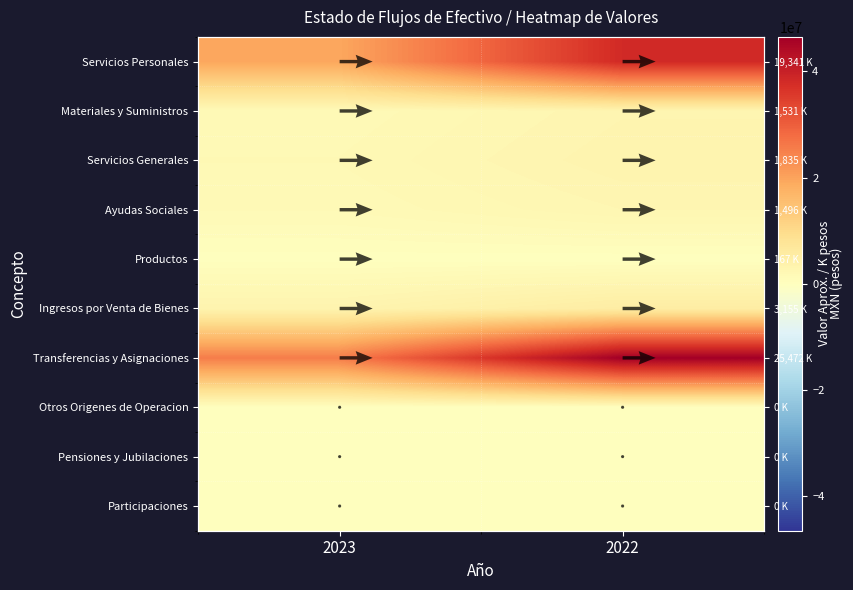

What is the lowest value of the Productos series?

86845.3